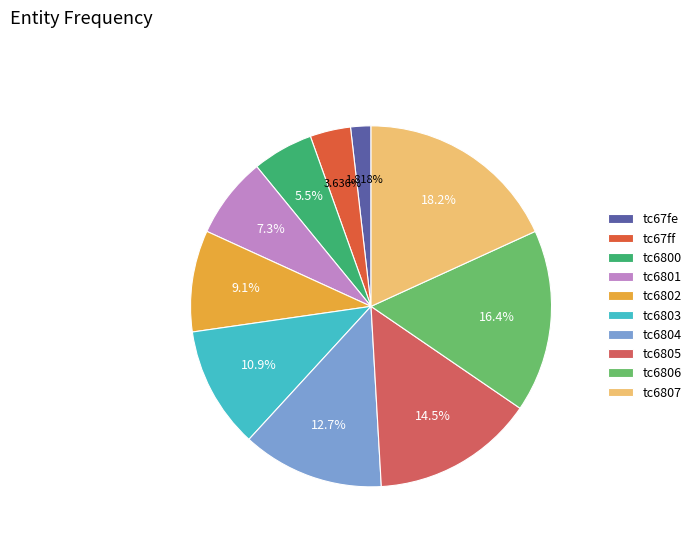

Is it true that tc6803 is 17% of the pie?

False